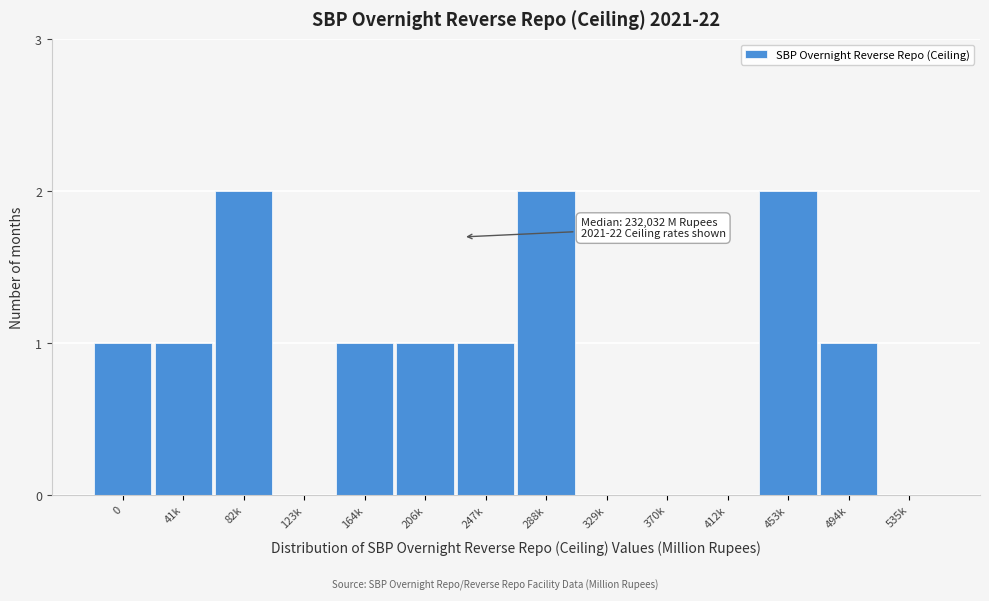

Reading left to right, extract all data points from this chart.

0=1	41k=1	82k=2	123k=0	164k=1	206k=1	247k=1	288k=2	329k=0	370k=0	412k=0	453k=2	494k=1	535k=0